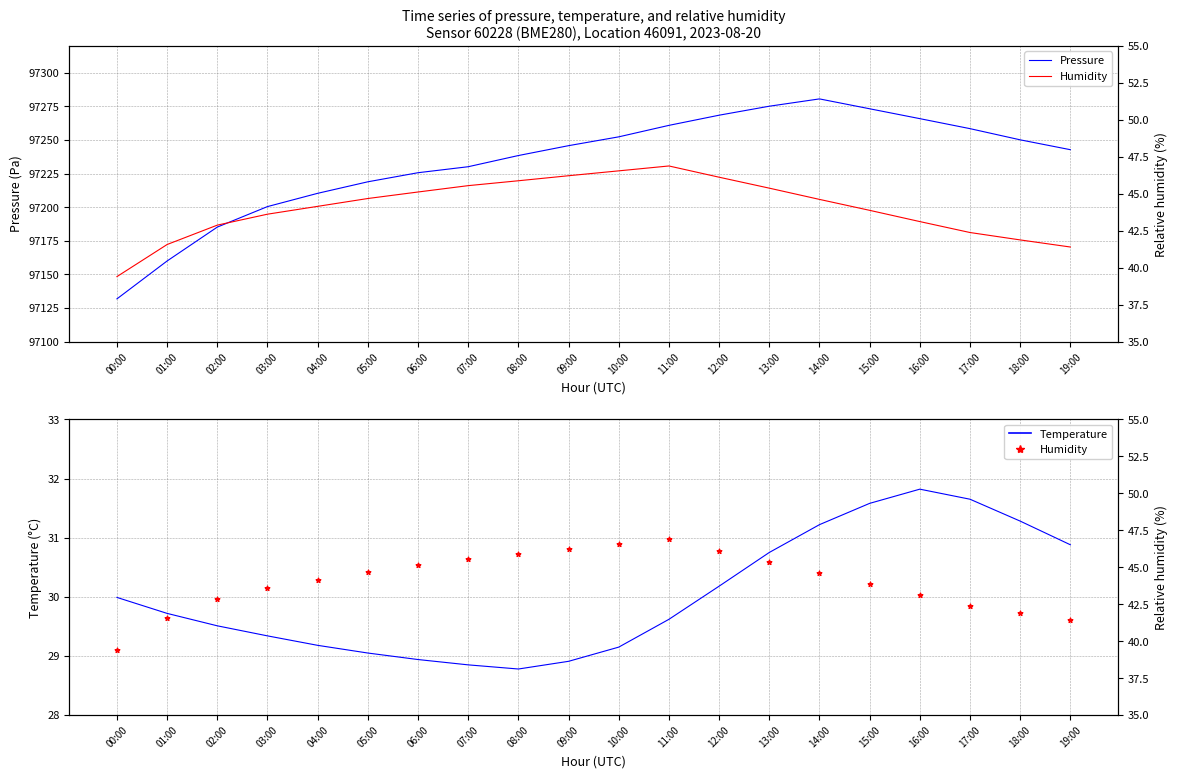

Is the value of Temperature at 04:00 greater than the value of Pressure at 13:00?

No